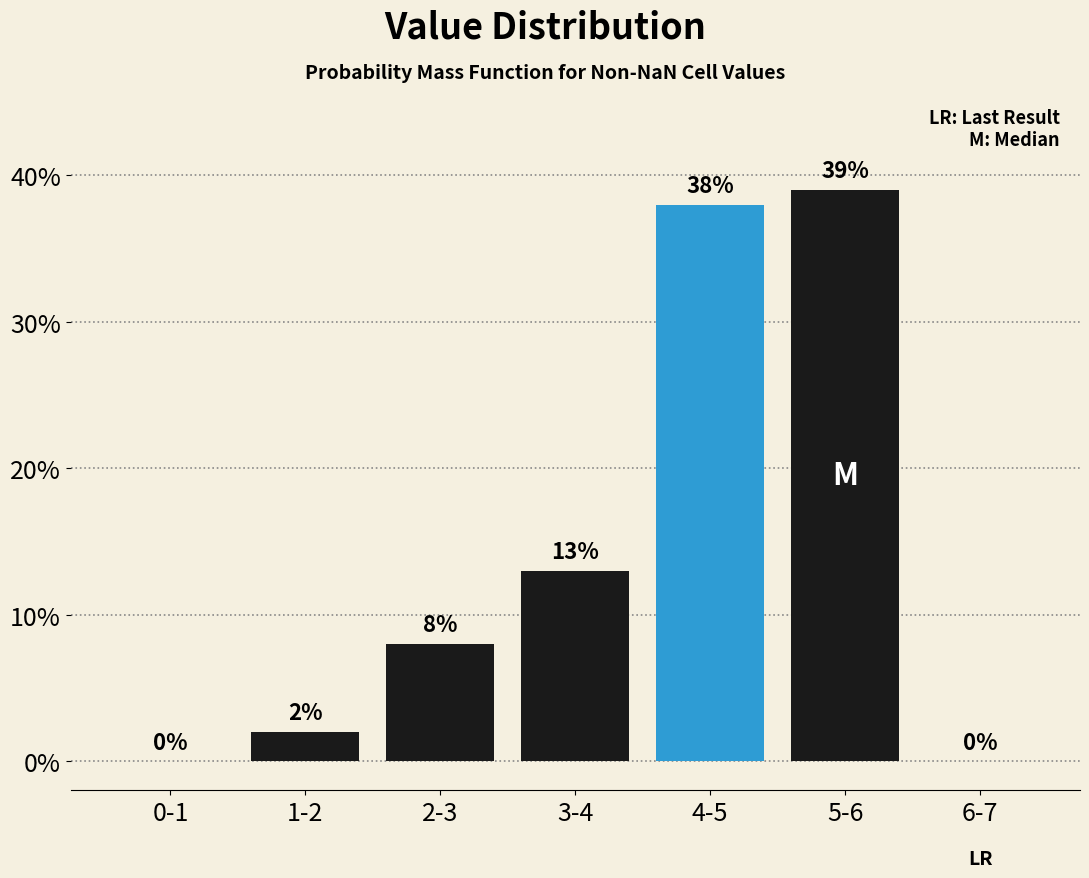

Reading left to right, transcribe all the data shown in this chart.

0-1=0	1-2=2	2-3=8	3-4=13	4-5=38	5-6=39	6-7=0